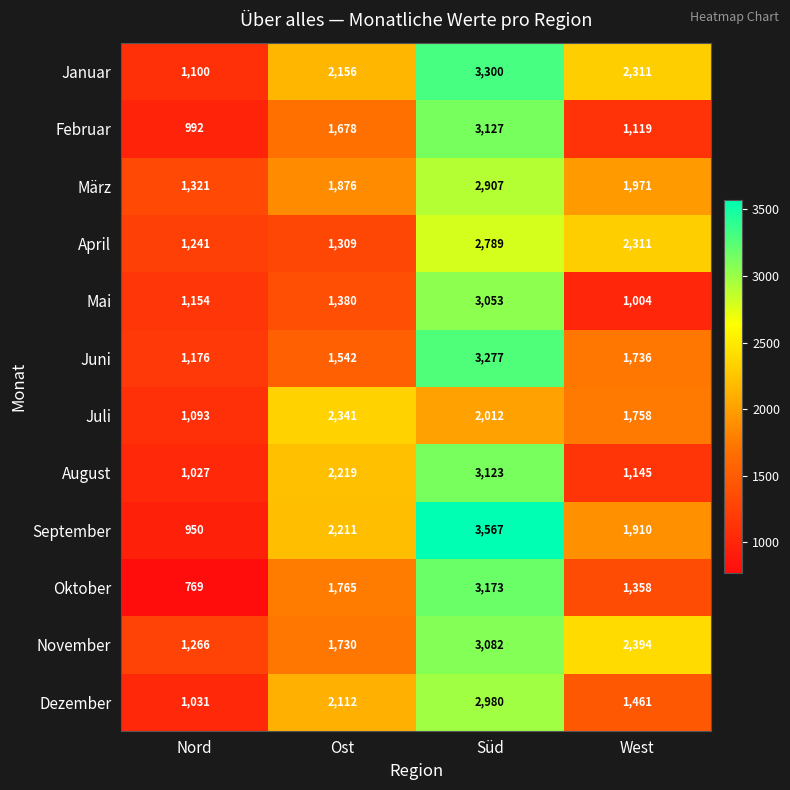

The value of Oktober at Ost is 1765. True or false?

True